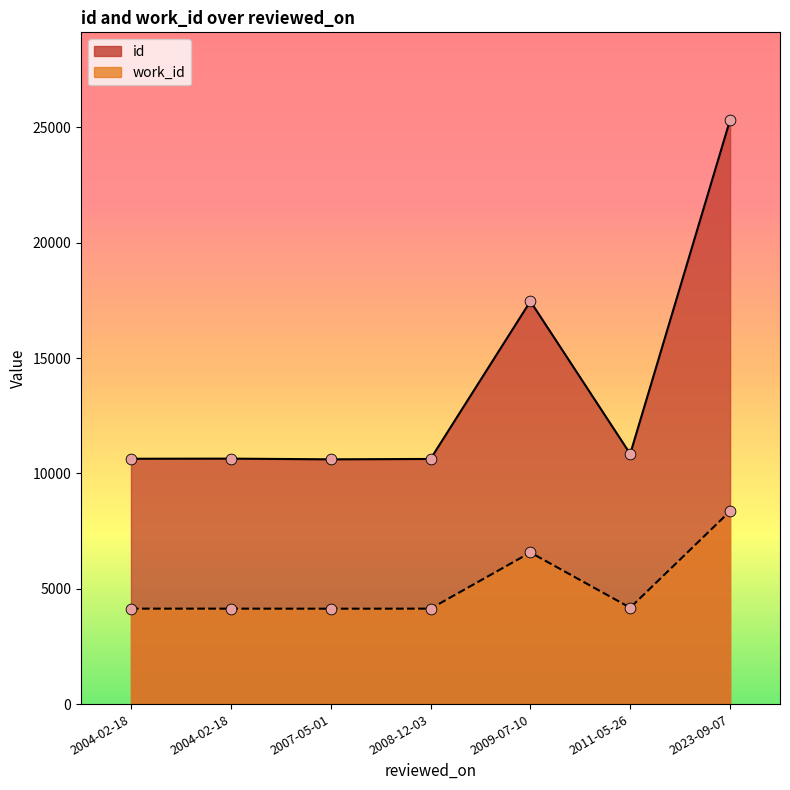

Which series has the widest spread of Y values?

id